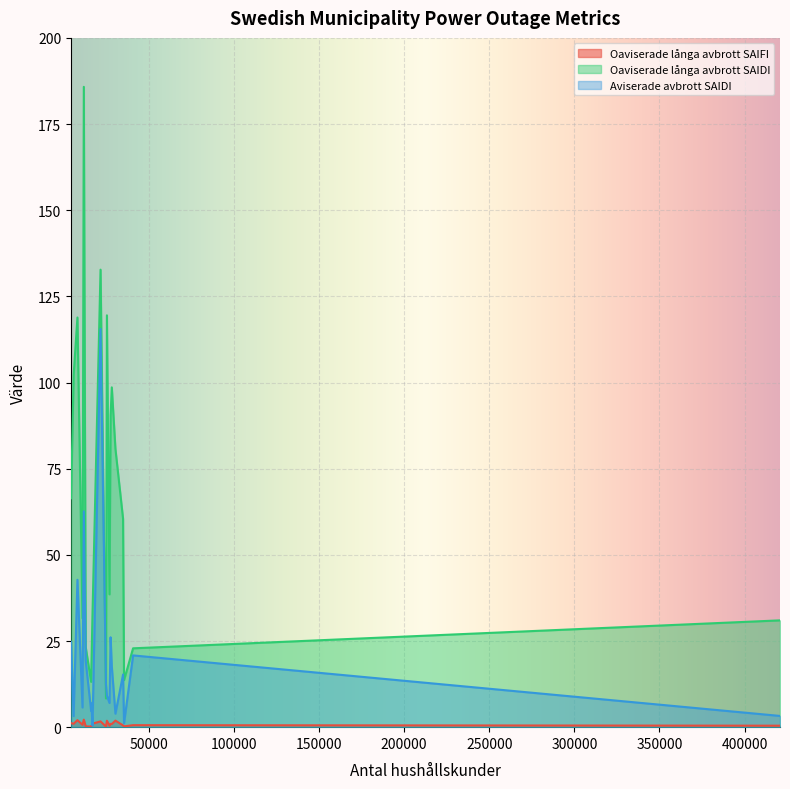

The value of Aviserade avbrott SAIDI at Salem is 4.2. True or false?

False